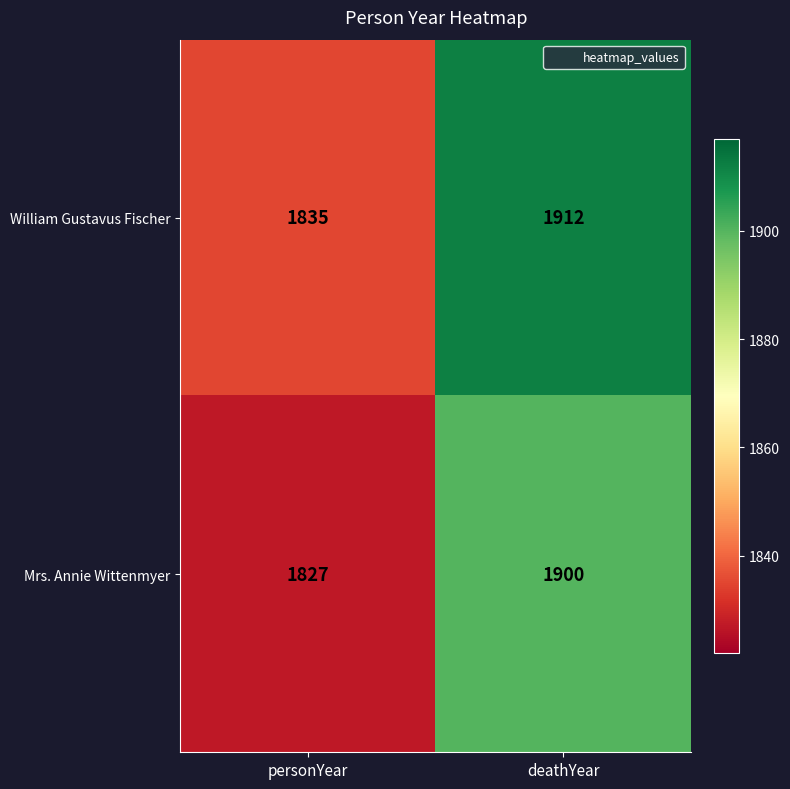

What is the sum of all William Gustavus Fischer values?

3747